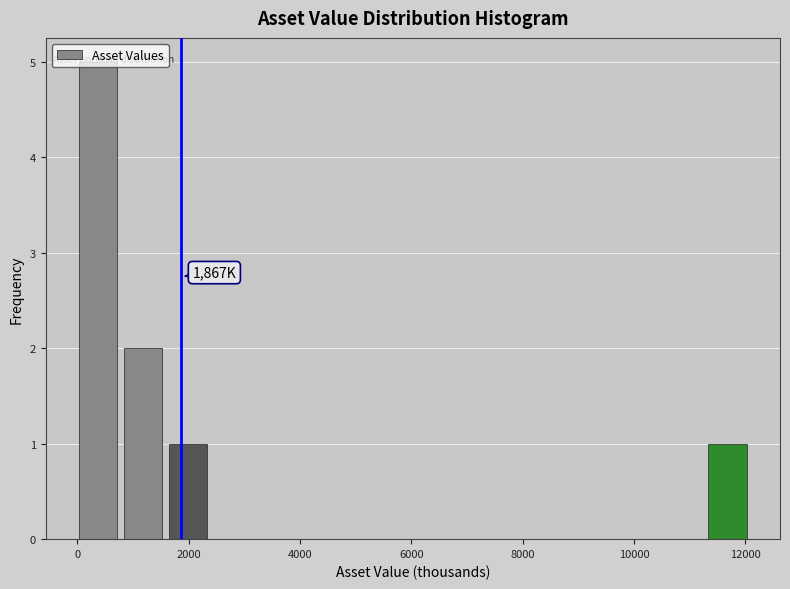

Over which range of the x-axis is the bar tallest?

0 to 800